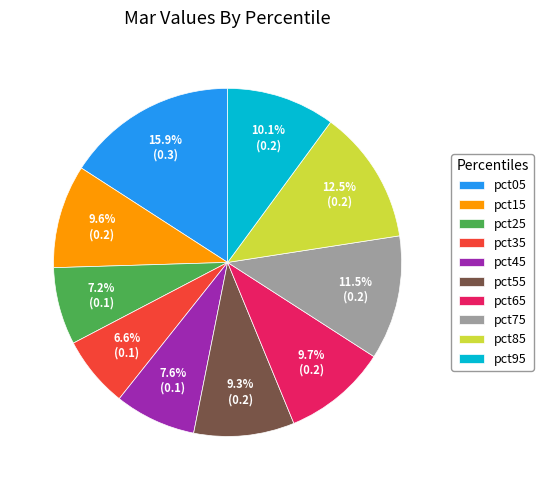

Between pct45 and pct95, which is larger?

pct95